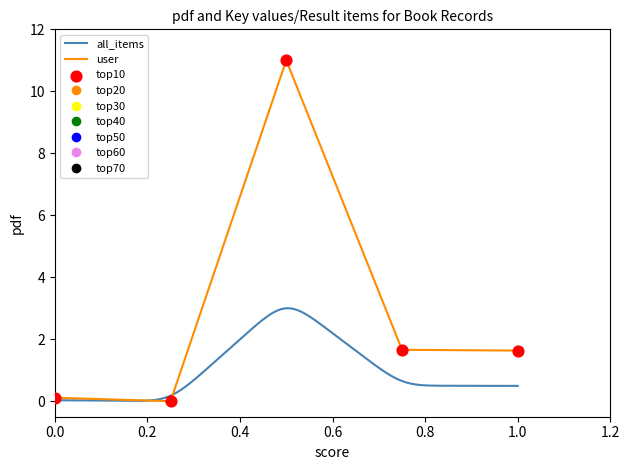

What is the change in value from 2 to 3?

+11.0